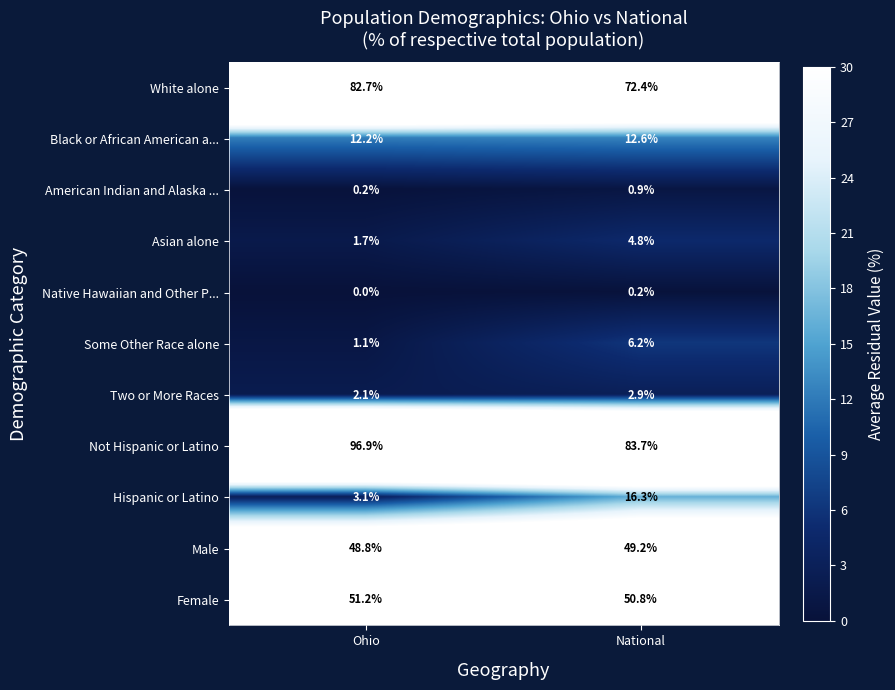

What is the difference between the highest and lowest values at Ohio?

96.9